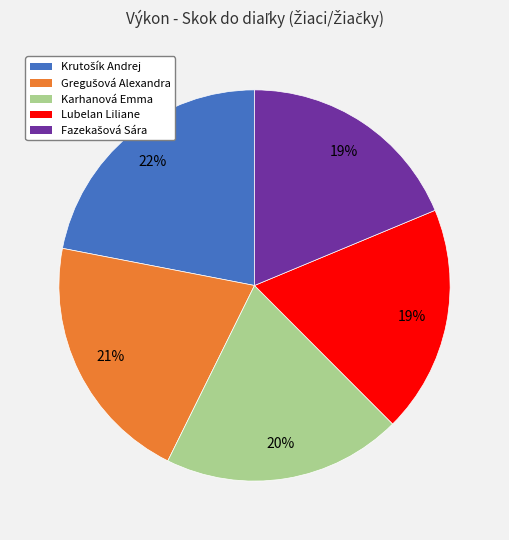

To the nearest percent, what is the difference between the largest and smallest slice percentages?

3%